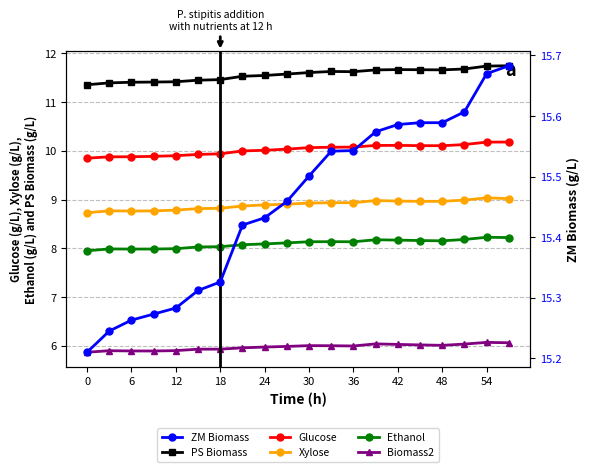

The col_45 (Biomass2) series shows 5.9 at 12. True or false?

True